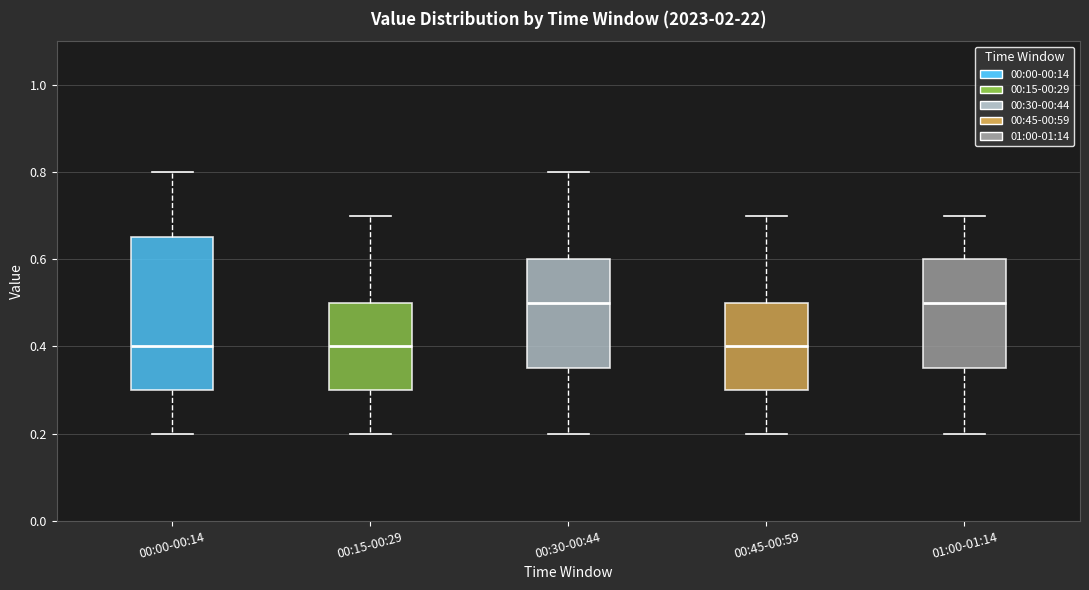

Which box is the tallest, from its lower edge to its upper edge?

00:00-00:14